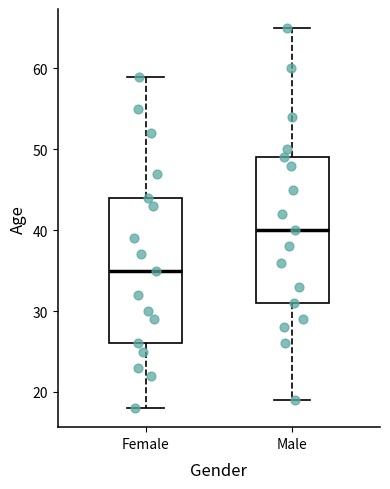

Reading left to right, read every box against the y-axis: the position of its median line, the range the box covers, and the ends of its whiskers. The values are not printed on the chart, so give them approximately, as read against the axis.

Female: median 35, box 26 to 44, whiskers 18 to 59
Male: median 40, box 31 to 49, whiskers 19 to 65